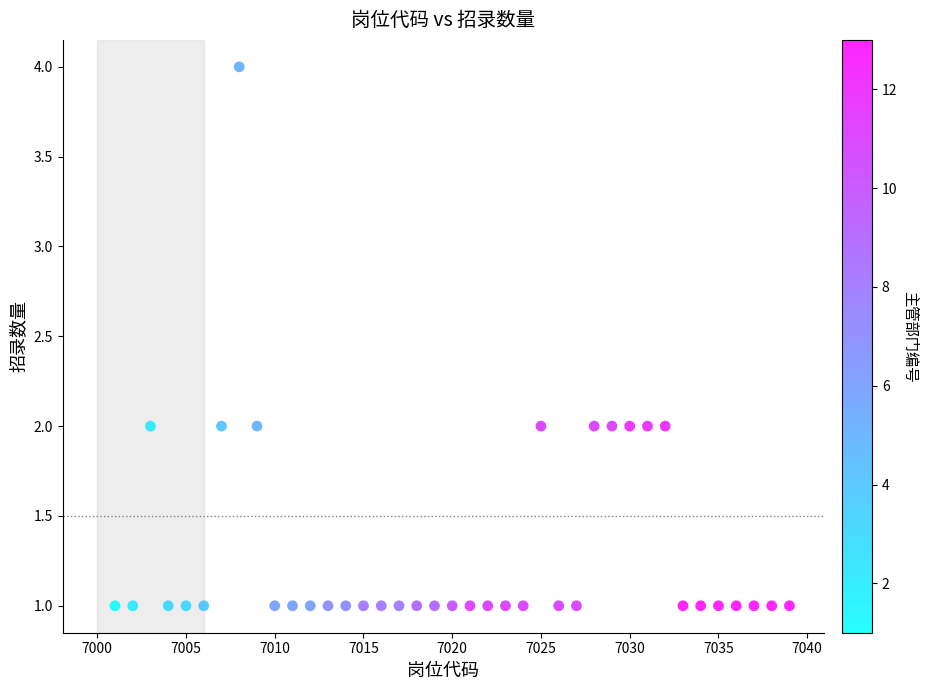

What is the range of Y values (max minus min)?

3